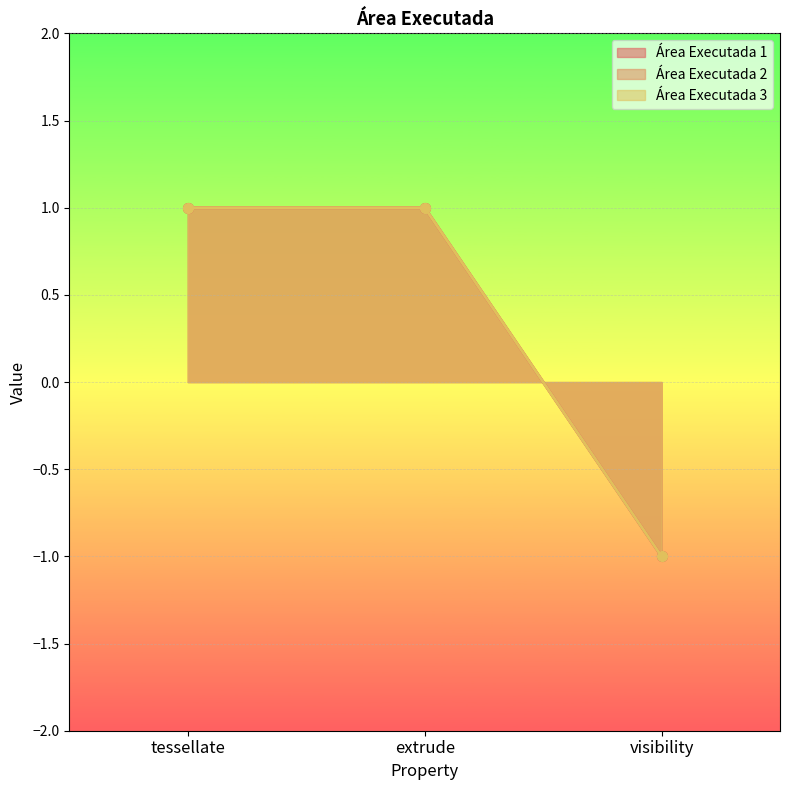

Rank the categories by Área Executada 2 value from highest to lowest.

tessellate, extrude, visibility